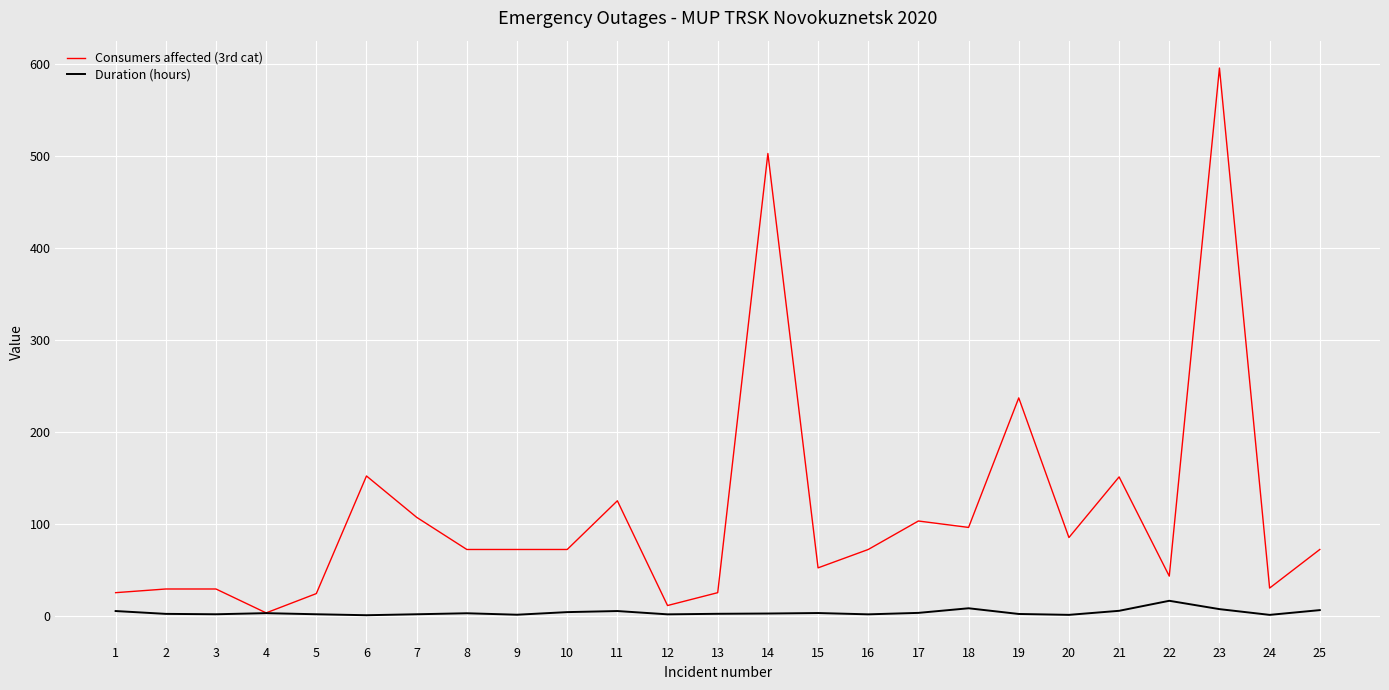

What is the total value across all series at 17?

106.0